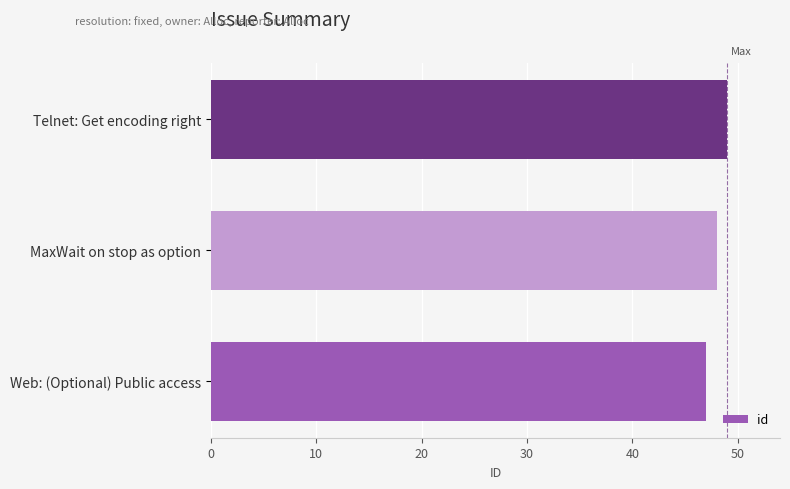

Which category has the highest value across all series?

Telnet: Get encoding right